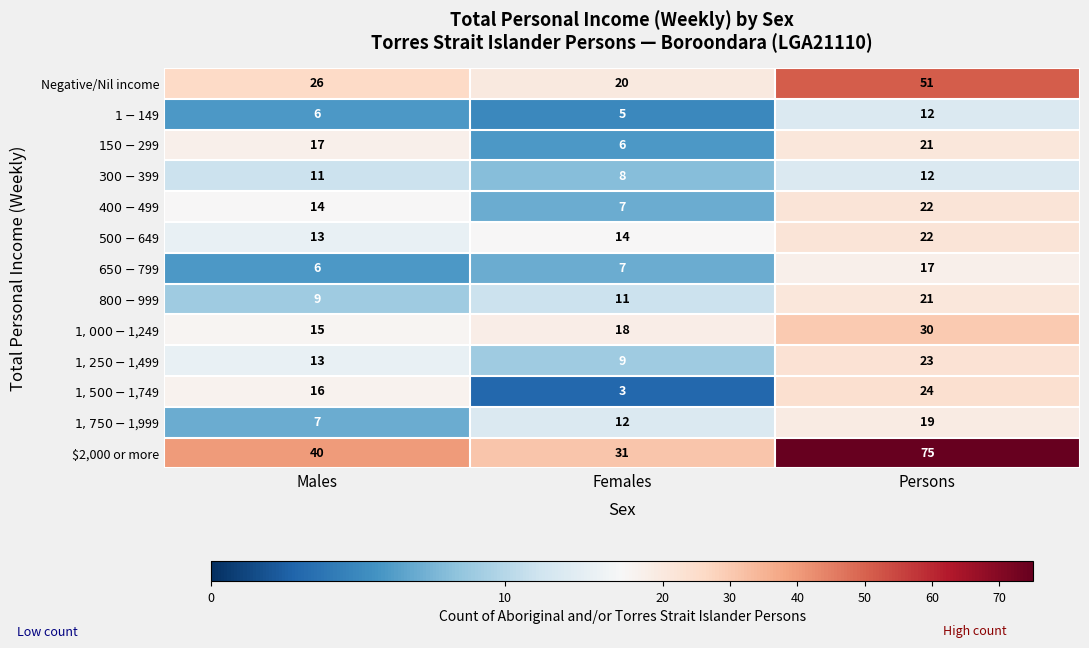

Which label corresponds to the largest value in the chart?

Persons